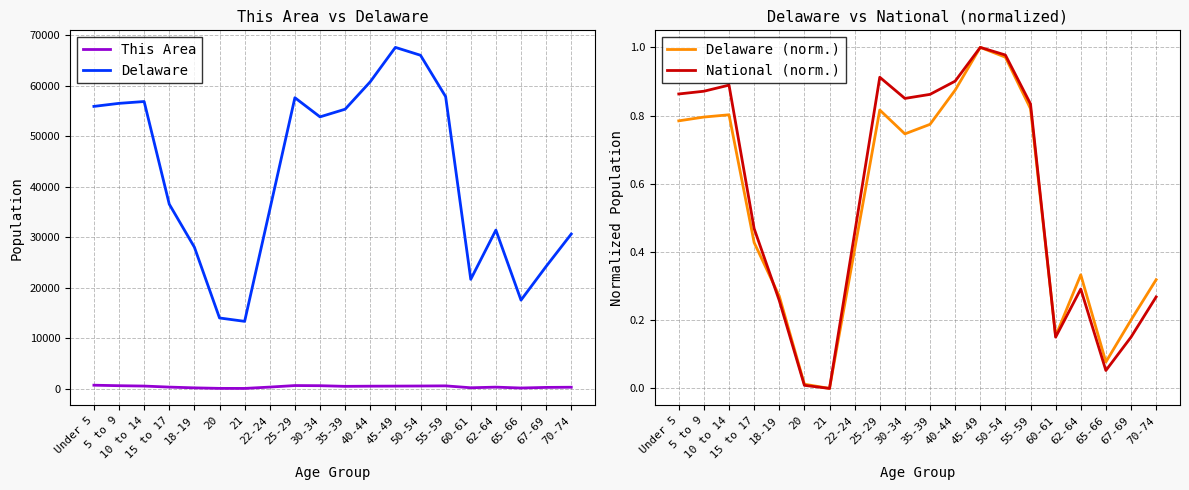

Rank the categories by Delaware value from lowest to highest.

21, 20, 65-66, 60-61, 67-69, 18-19, 70-74, 62-64, 22-24, 15 to 17, 30-34, 35-39, Under 5, 5 to 9, 10 to 14, 25-29, 55-59, 40-44, 50-54, 45-49